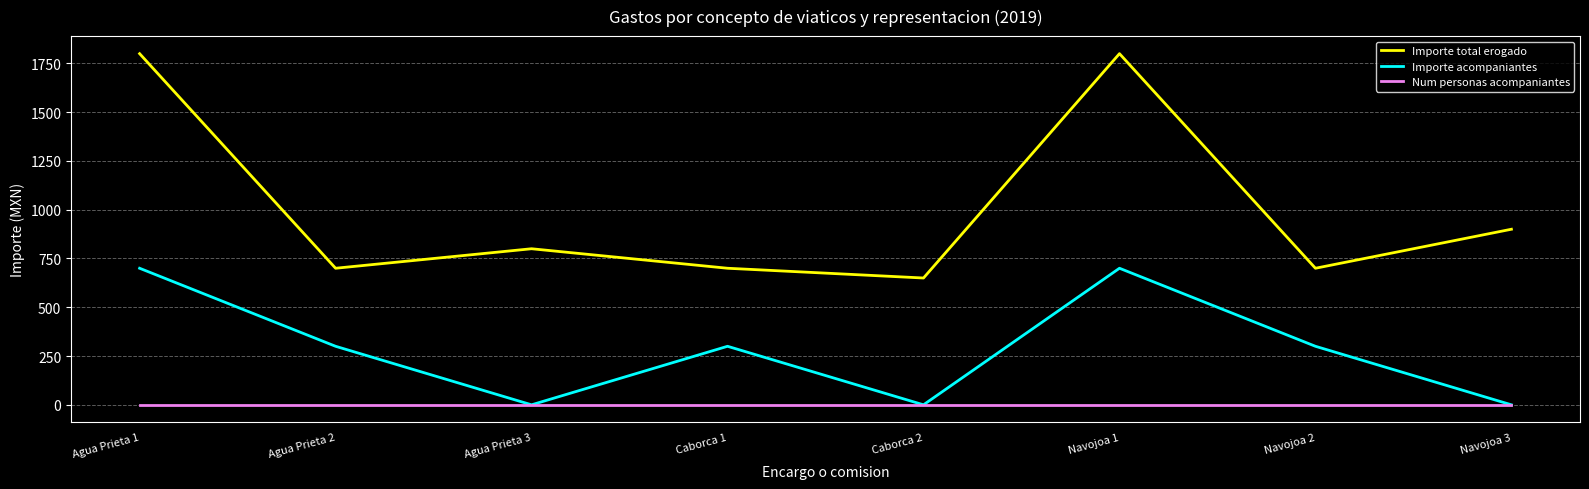

Reading left to right, transcribe all the data shown in this chart.

Importe total erogado: 1800	700	800	700	650	1800	700	900
Importe acompaniantes: 700	300	0	300	0	700	300	0
Num personas acompaniantes: 1	1	1	1	1	1	1	1